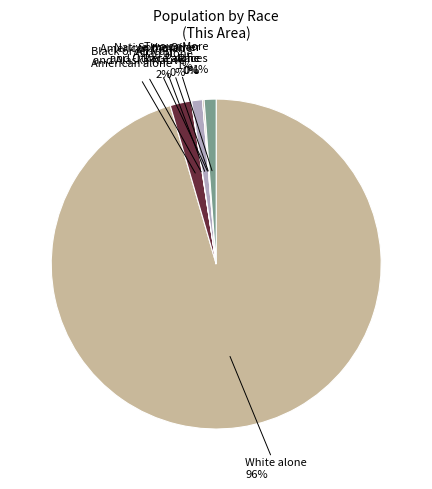

Which slice is the largest?

White alone